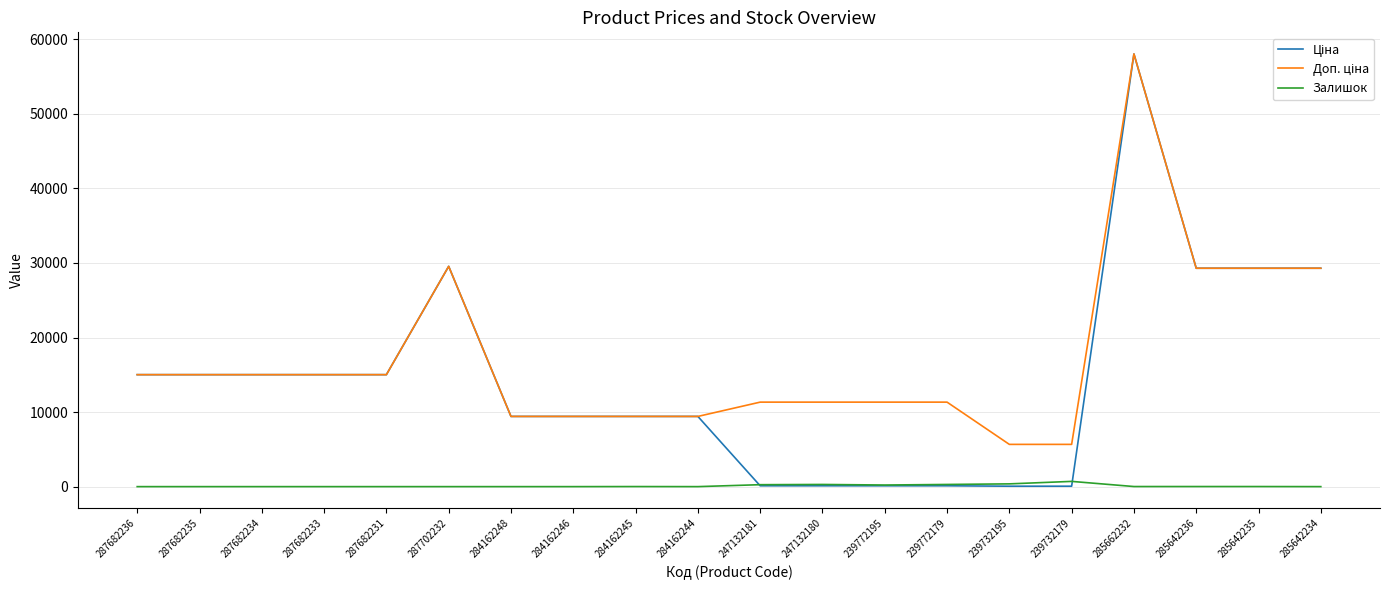

What is the difference between the highest and lowest values at 287682236?

15019.2